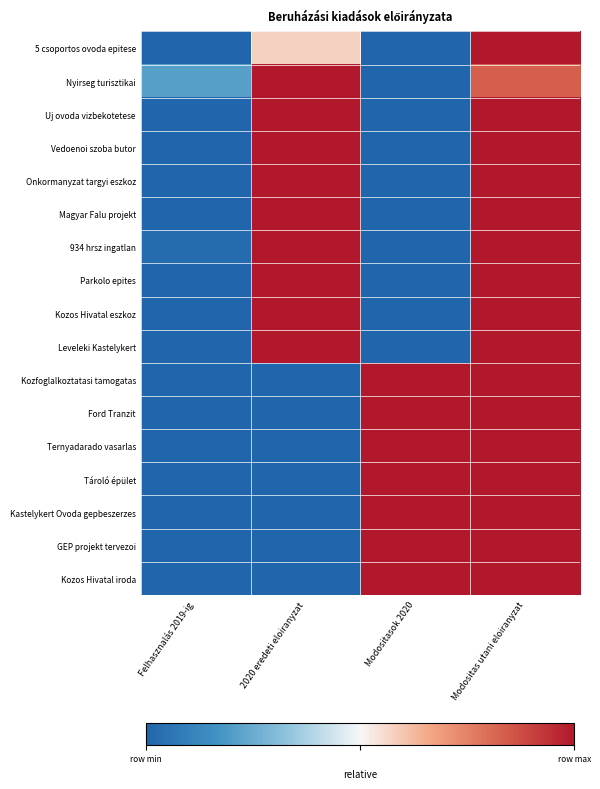

Reading left to right, extract all data points from this chart.

5 csoportos ovoda epitese: Felhasznalás 2019-ig=0.0	2020 eredeti eloiranyzat=0.6	Modositasok 2020=0.0	Modositas utani eloiranyzat=1.0
Nyirseg turisztikai: Felhasznalás 2019-ig=0.2	2020 eredeti eloiranyzat=1.0	Modositasok 2020=0.0	Modositas utani eloiranyzat=0.8
Uj ovoda vizbekotetese: Felhasznalás 2019-ig=0.0	2020 eredeti eloiranyzat=1.0	Modositasok 2020=0.0	Modositas utani eloiranyzat=1.0
Vedoenoi szoba butor: Felhasznalás 2019-ig=0.0	2020 eredeti eloiranyzat=1.0	Modositasok 2020=0.0	Modositas utani eloiranyzat=1.0
Onkormanyzat targyi eszkoz: Felhasznalás 2019-ig=0.0	2020 eredeti eloiranyzat=1.0	Modositasok 2020=0.0	Modositas utani eloiranyzat=1.0
Magyar Falu projekt: Felhasznalás 2019-ig=0.0	2020 eredeti eloiranyzat=1.0	Modositasok 2020=0.0	Modositas utani eloiranyzat=1.0
934 hrsz ingatlan: Felhasznalás 2019-ig=0.0	2020 eredeti eloiranyzat=1.0	Modositasok 2020=0.0	Modositas utani eloiranyzat=1.0
Parkolo epites: Felhasznalás 2019-ig=0.0	2020 eredeti eloiranyzat=1.0	Modositasok 2020=0.0	Modositas utani eloiranyzat=1.0
Kozos Hivatal eszkoz: Felhasznalás 2019-ig=0.0	2020 eredeti eloiranyzat=1.0	Modositasok 2020=0.0	Modositas utani eloiranyzat=1.0
Leveleki Kastelykert: Felhasznalás 2019-ig=0.0	2020 eredeti eloiranyzat=1.0	Modositasok 2020=0.0	Modositas utani eloiranyzat=1.0
Kozfoglalkoztatasi tamogatas: Felhasznalás 2019-ig=0.0	2020 eredeti eloiranyzat=0.0	Modositasok 2020=1.0	Modositas utani eloiranyzat=1.0
Ford Tranzit: Felhasznalás 2019-ig=0.0	2020 eredeti eloiranyzat=0.0	Modositasok 2020=1.0	Modositas utani eloiranyzat=1.0
Ternyadarado vasarlas: Felhasznalás 2019-ig=0.0	2020 eredeti eloiranyzat=0.0	Modositasok 2020=1.0	Modositas utani eloiranyzat=1.0
Tároló épület: Felhasznalás 2019-ig=0.0	2020 eredeti eloiranyzat=0.0	Modositasok 2020=1.0	Modositas utani eloiranyzat=1.0
Kastelykert Ovoda gepbeszerzes: Felhasznalás 2019-ig=0.0	2020 eredeti eloiranyzat=0.0	Modositasok 2020=1.0	Modositas utani eloiranyzat=1.0
GEP projekt tervezoi: Felhasznalás 2019-ig=0.0	2020 eredeti eloiranyzat=0.0	Modositasok 2020=1.0	Modositas utani eloiranyzat=1.0
Kozos Hivatal iroda: Felhasznalás 2019-ig=0.0	2020 eredeti eloiranyzat=0.0	Modositasok 2020=1.0	Modositas utani eloiranyzat=1.0